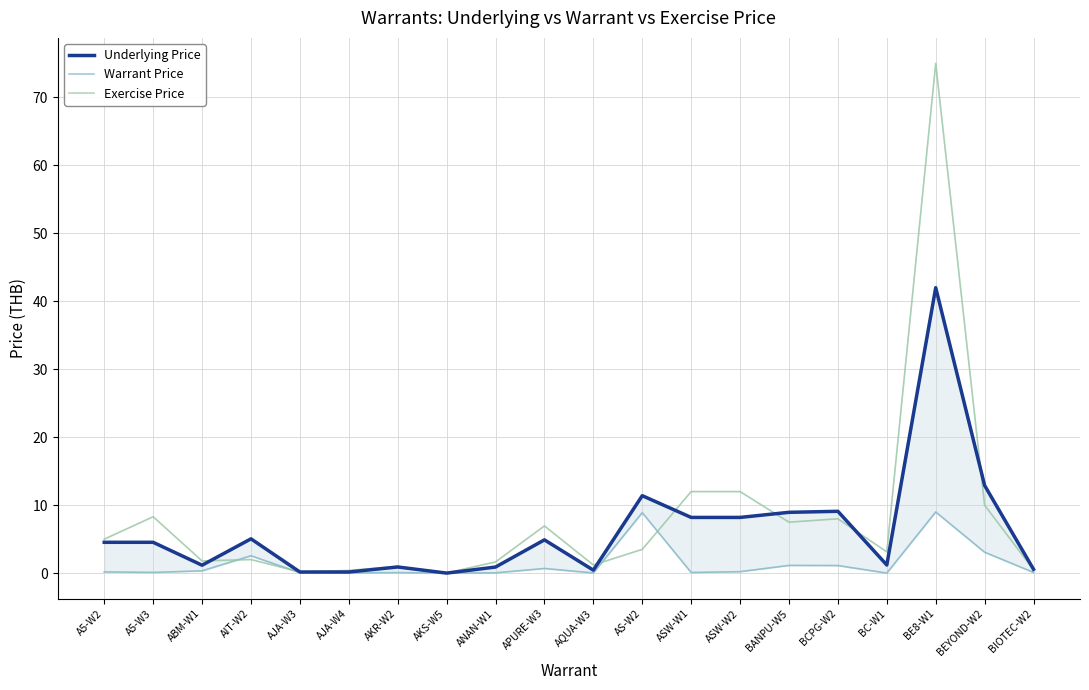

What value does the Exercise Price series have at A5-W3?

8.3